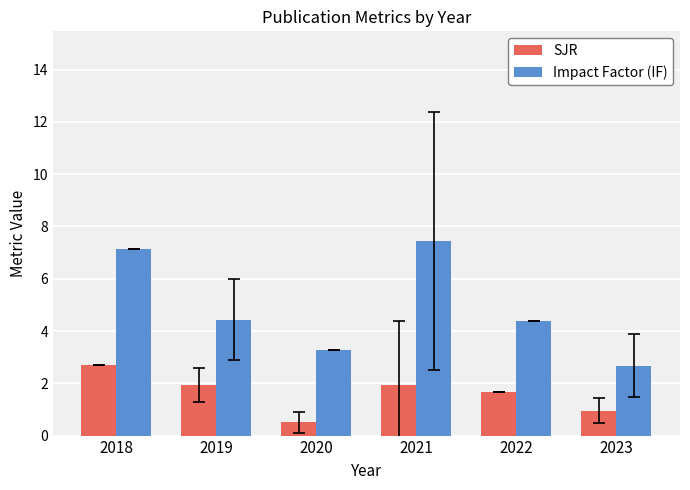

At 2018, list the series in order from smallest to largest.

SJR, Impact Factor (IF)